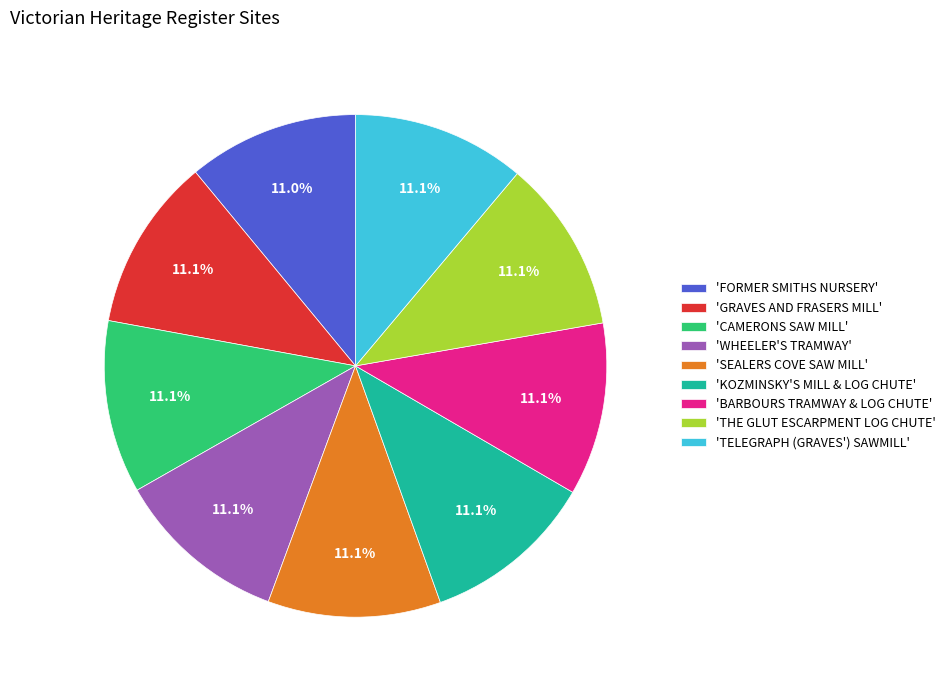

Count the number of slices in the pie.

9